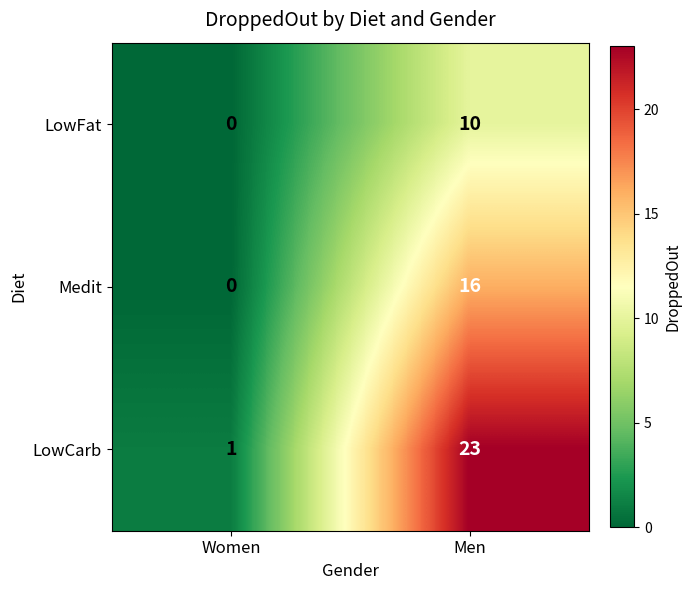

How many categories are shown in the chart?

2